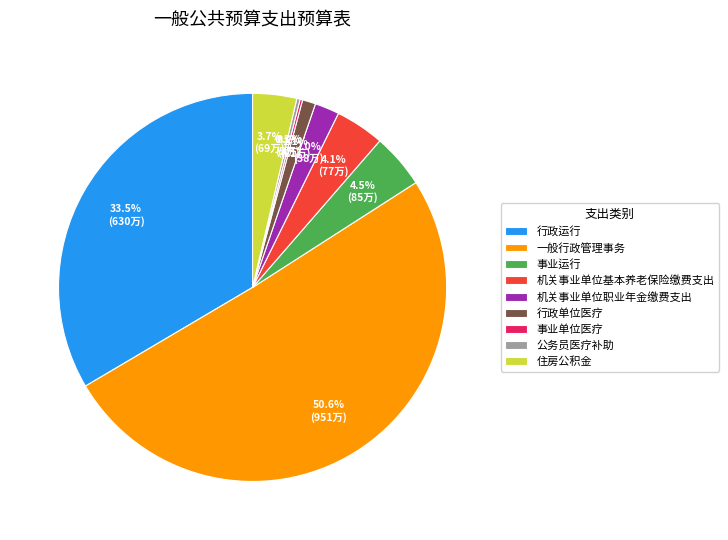

How much of the chart is everything except 行政运行?

66.5%